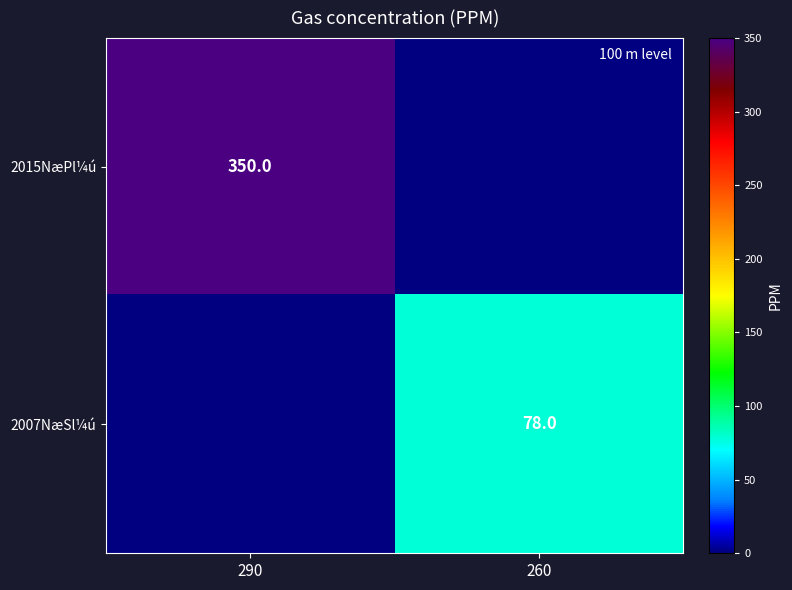

The value of 2015NæPl¼ú at 290 is 350. True or false?

True